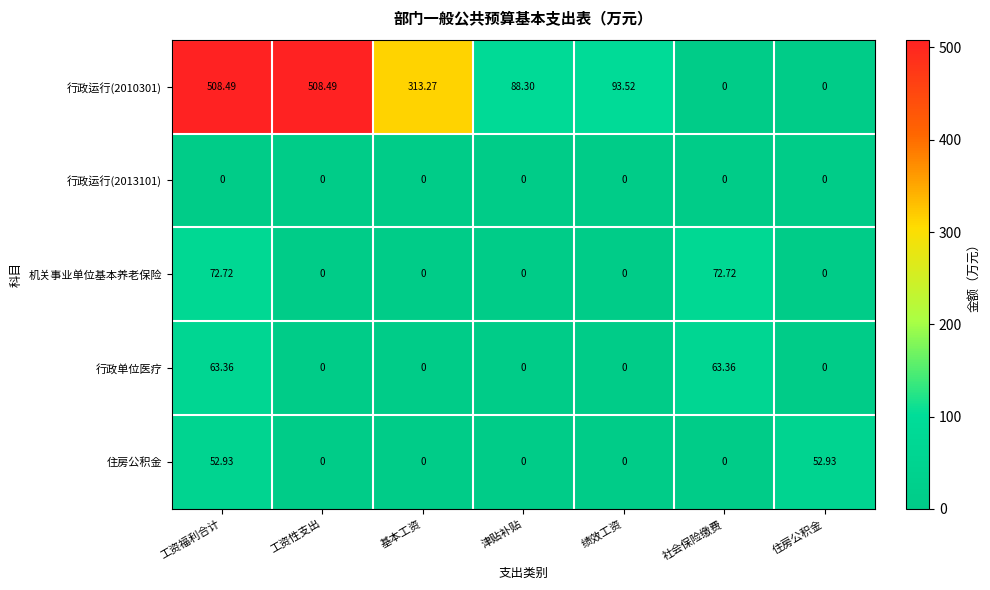

Between 工资性支出 and 社会保险缴费, which series saw the biggest shift?

行政运行(2010301)